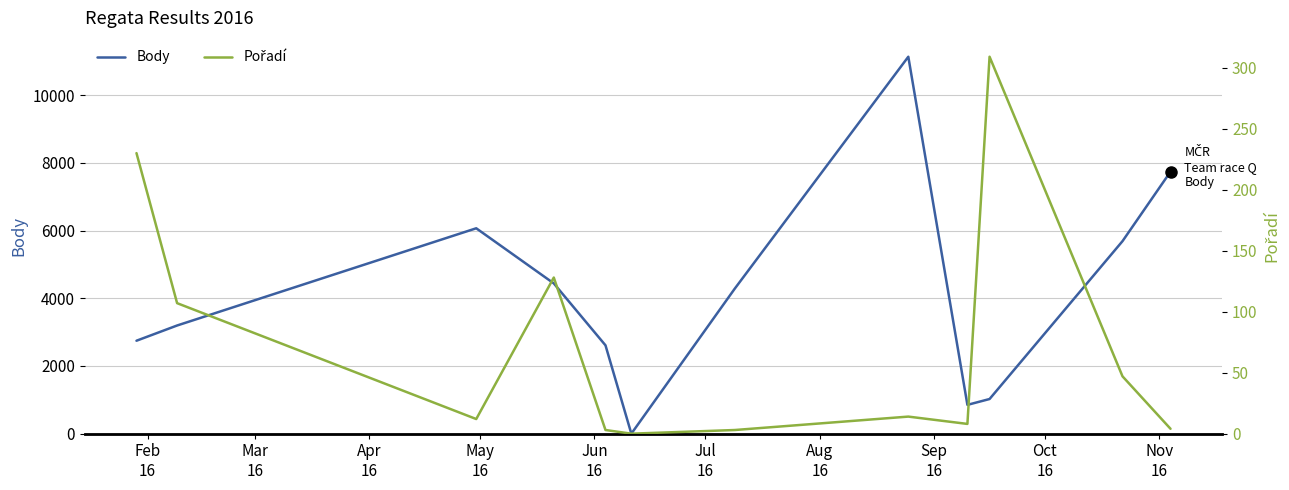

True or false: Body has more than 1 points higher than both neighbors.

True